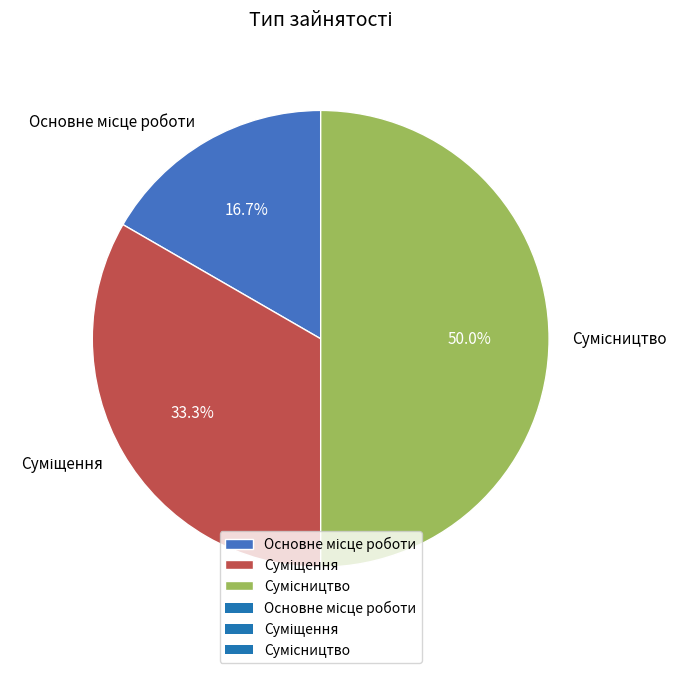

To the nearest percent, what portion does Суміщення represent?

33%